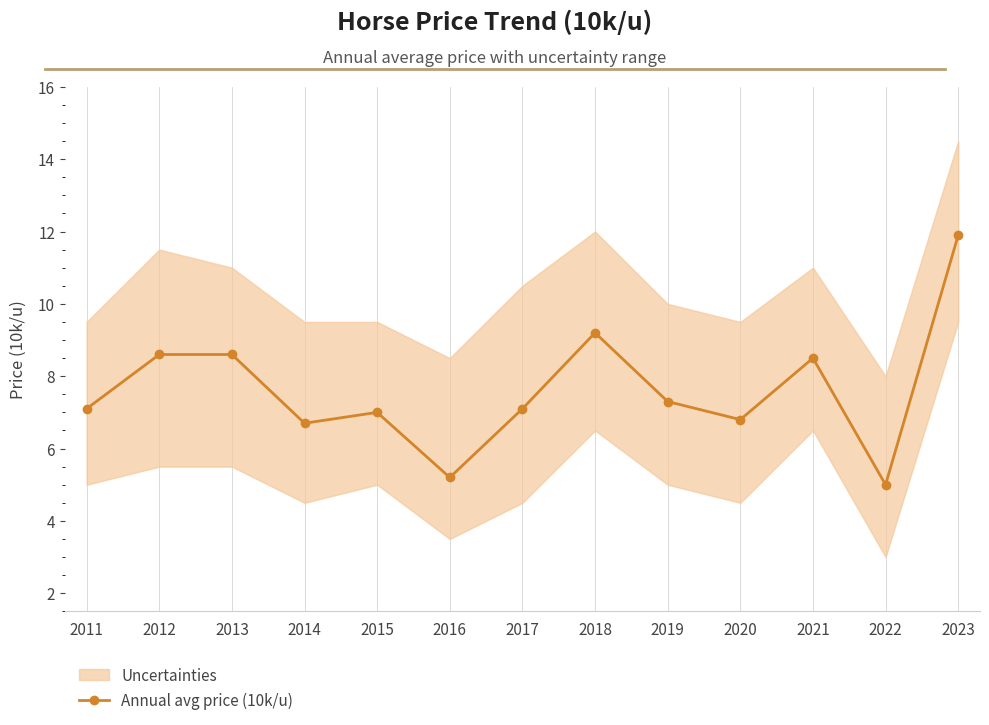

The value at 2023 is 11.9. True or false?

True